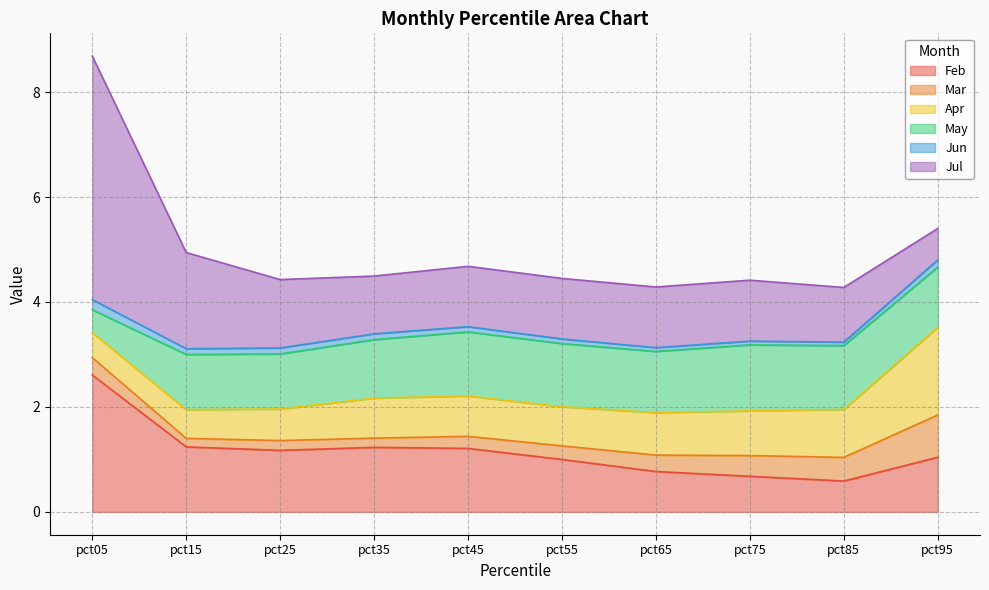

Between pct15 and pct65, which series saw the biggest shift?

Jul